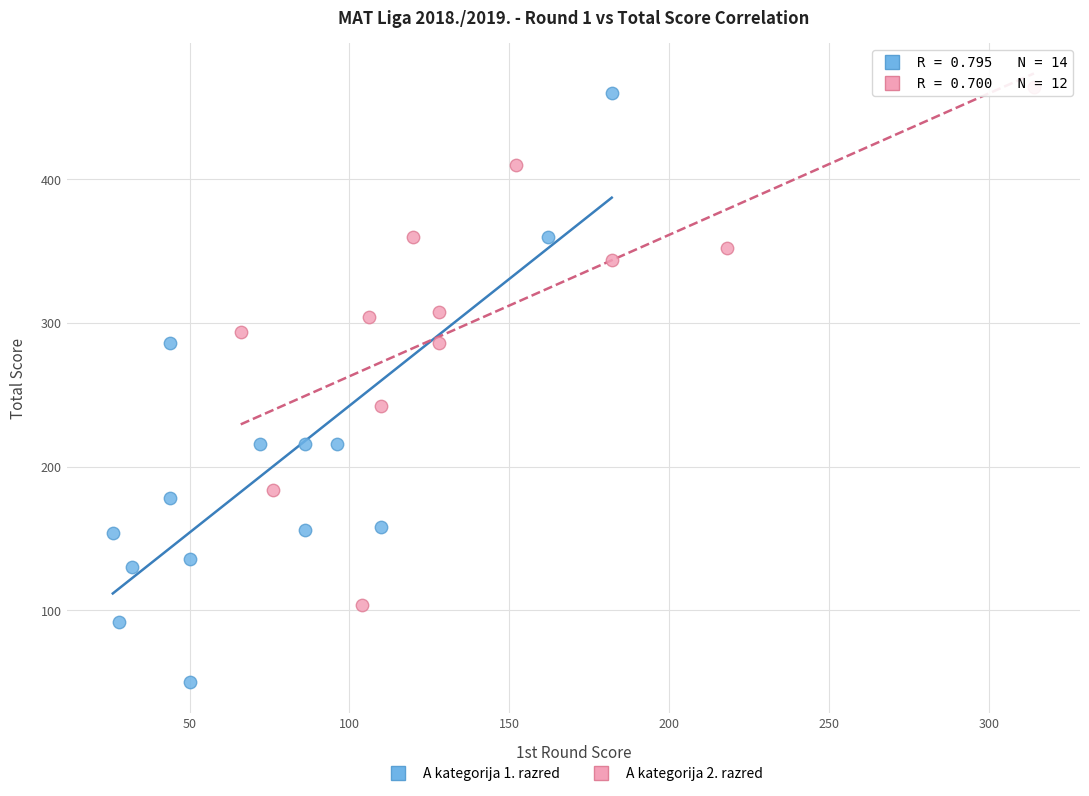

Which series has the largest Y range (max minus min)?

A kategorija 1. razred